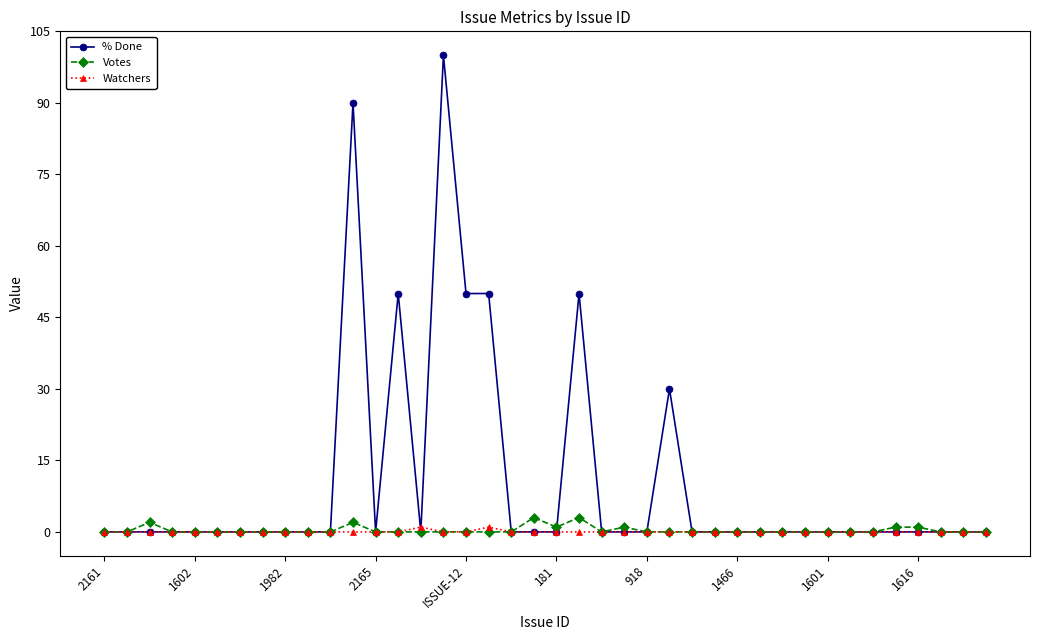

True or false: % Done has more than 1 interior local peaks.

True